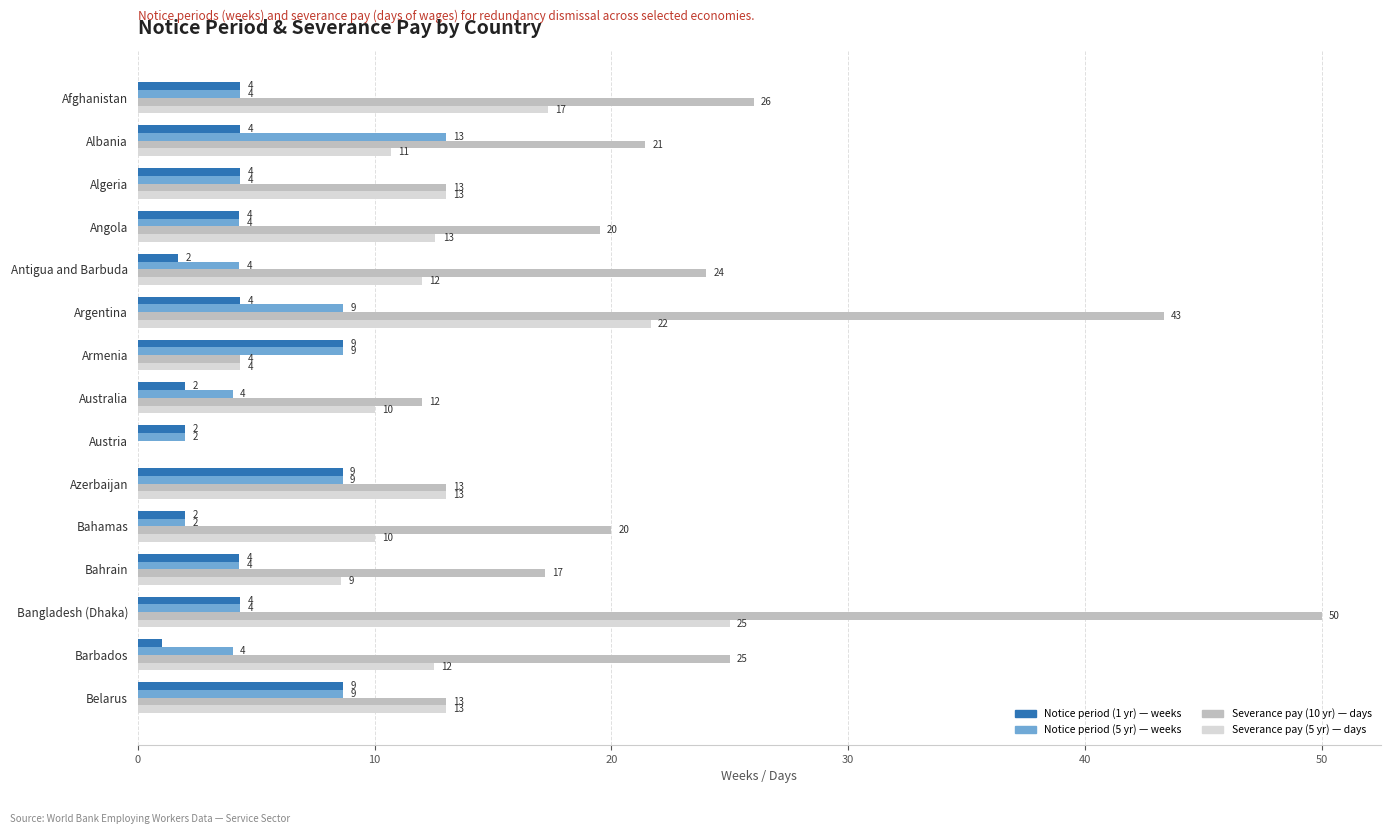

What is the maximum value shown in the chart?

50.0